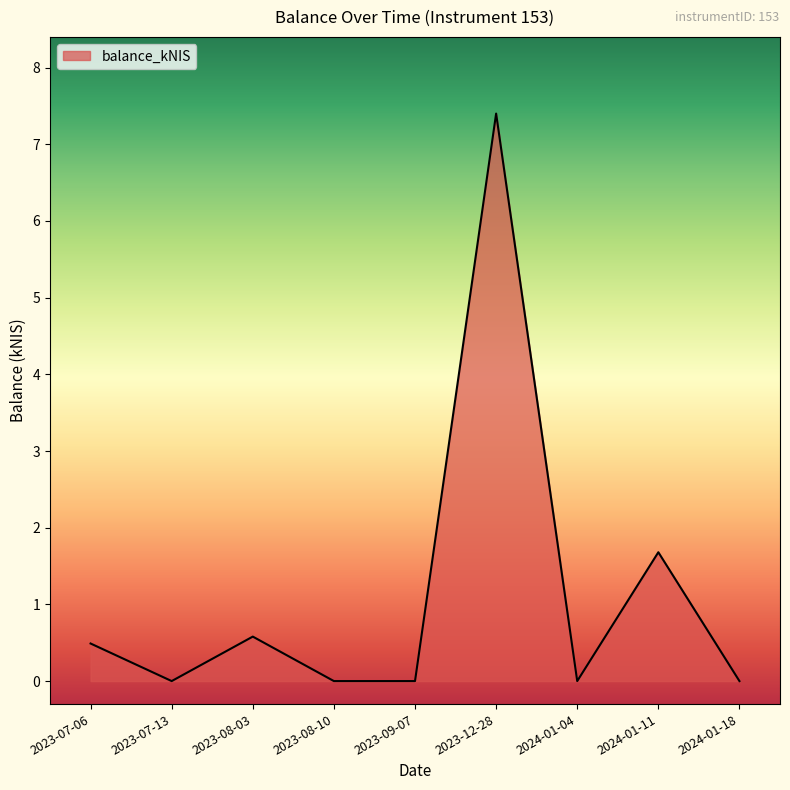

What is the sum of all values?

10.2